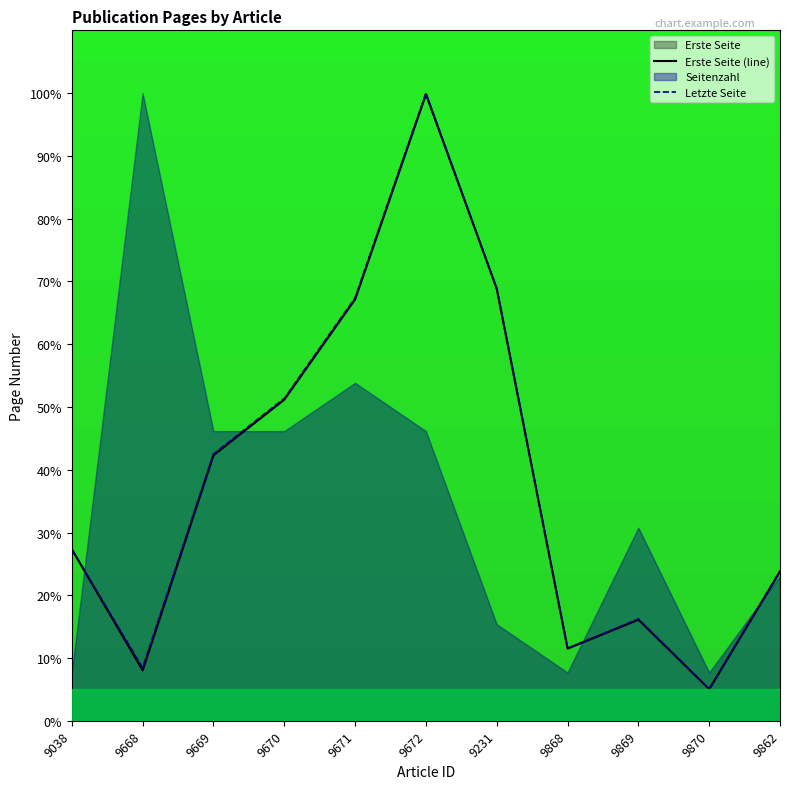

What is the approximate value of Erste Seite (line) at 9862?

23.8